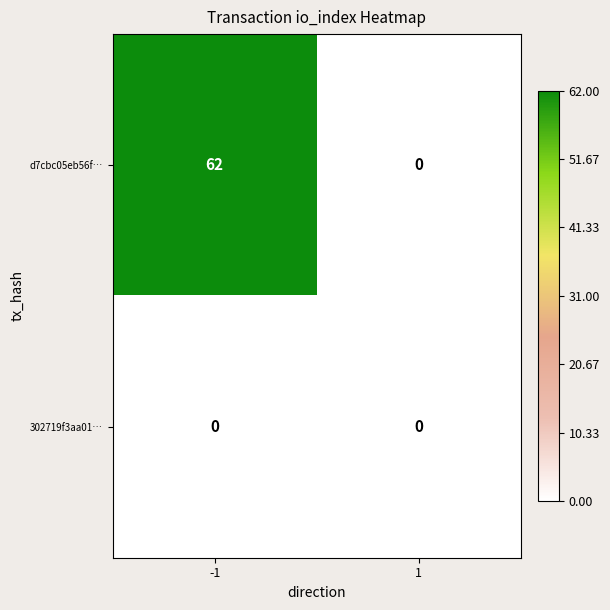

What is the greatest value displayed?

62